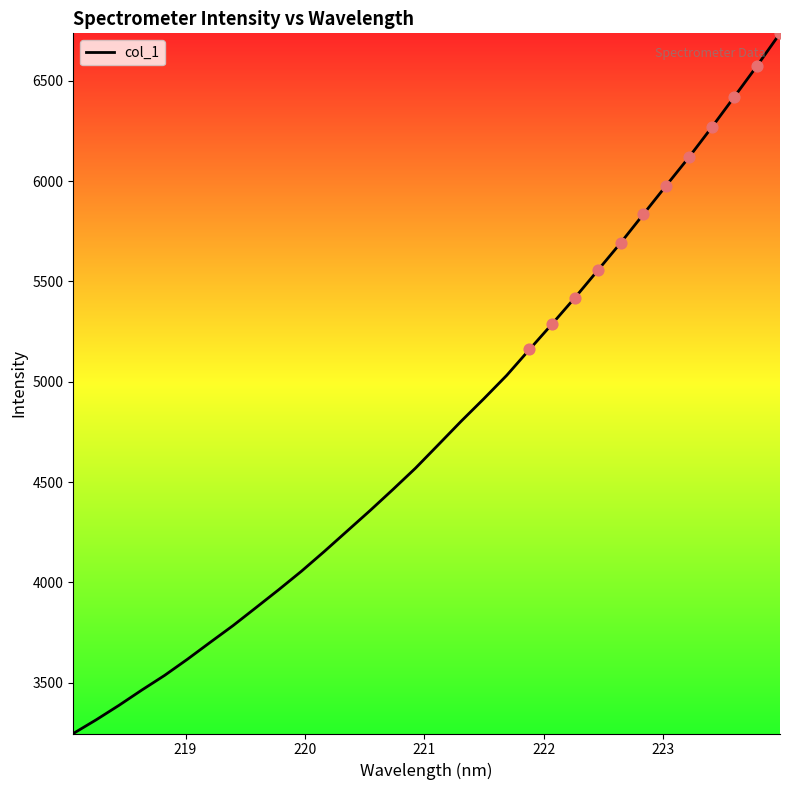

What is the difference between the maximum and minimum values?

3489.1